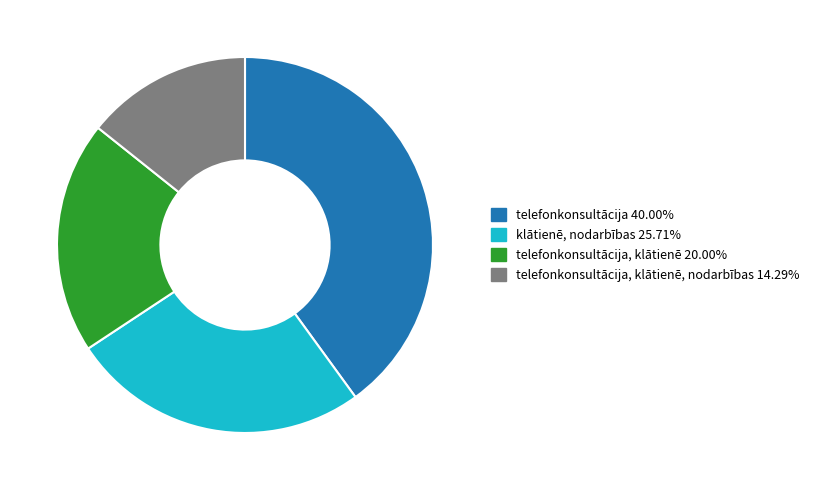

Is there a majority slice in this chart?

No